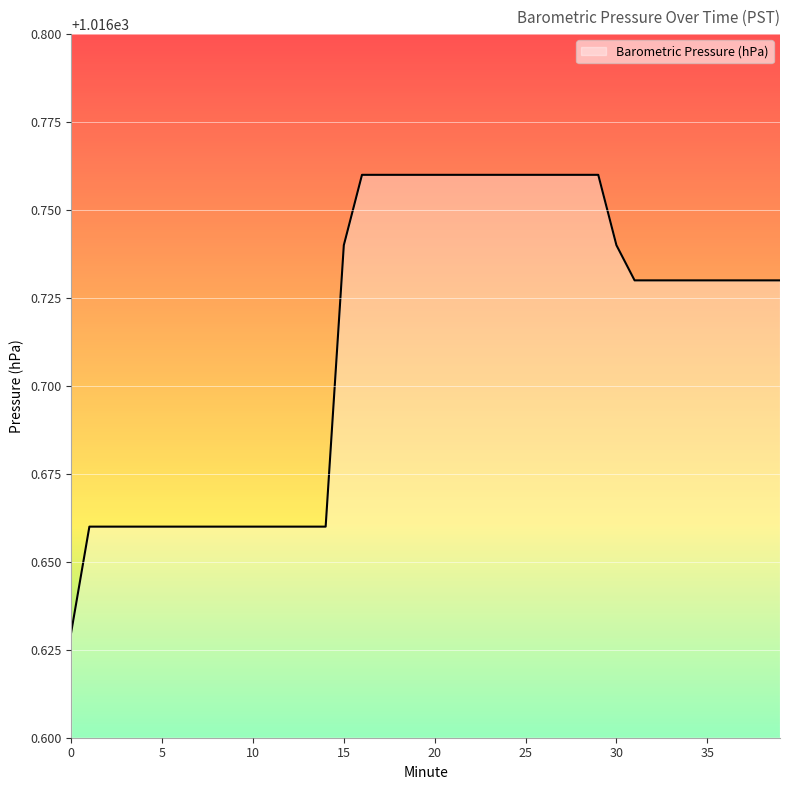

How many lines are shown in the chart?

1